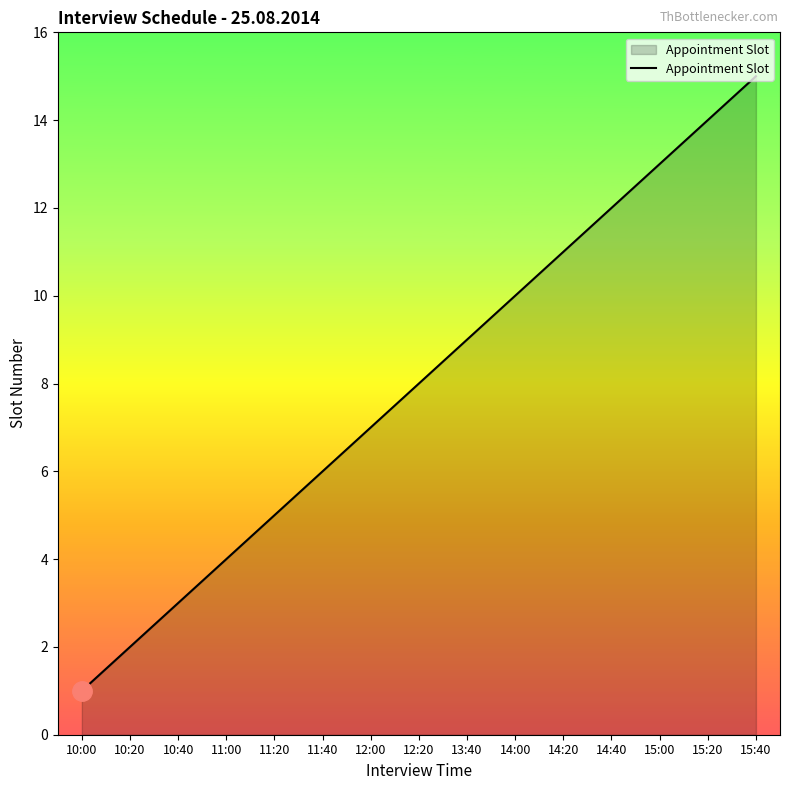

What is the ratio of the value at 10:20 to the value at 10:40?

0.7